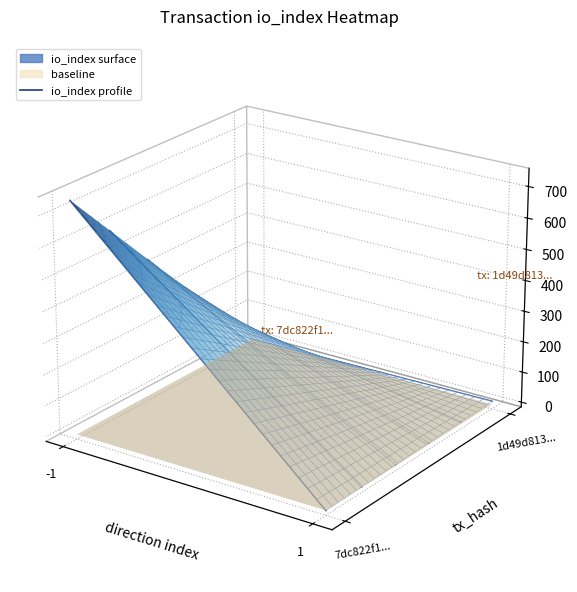

The chart shows a value of 0.0 at 6. True or false?

False